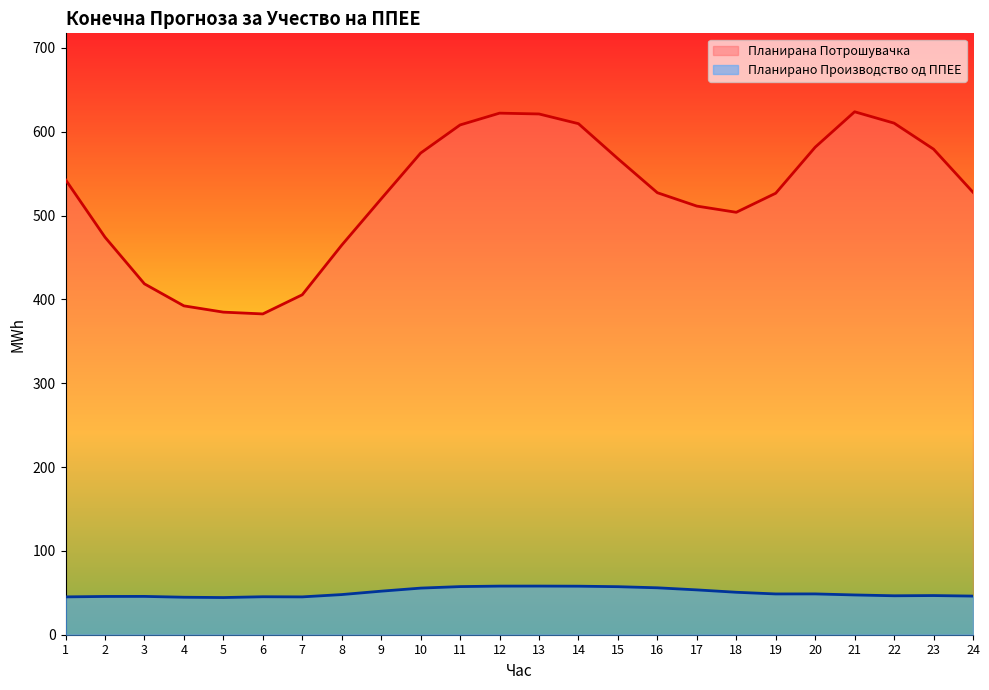

What is the highest value of the Планирано Производство од ППЕЕ series?

58.0